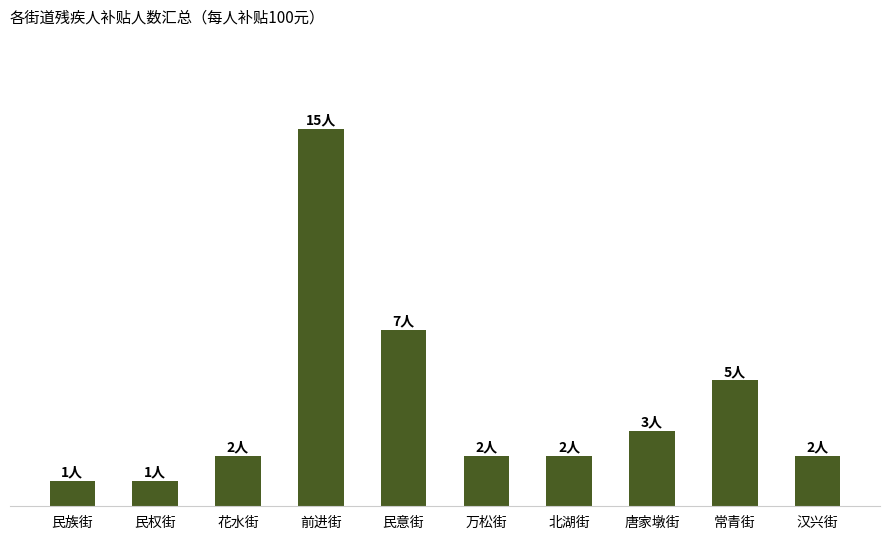

Which label corresponds to the largest value in the chart?

前进街